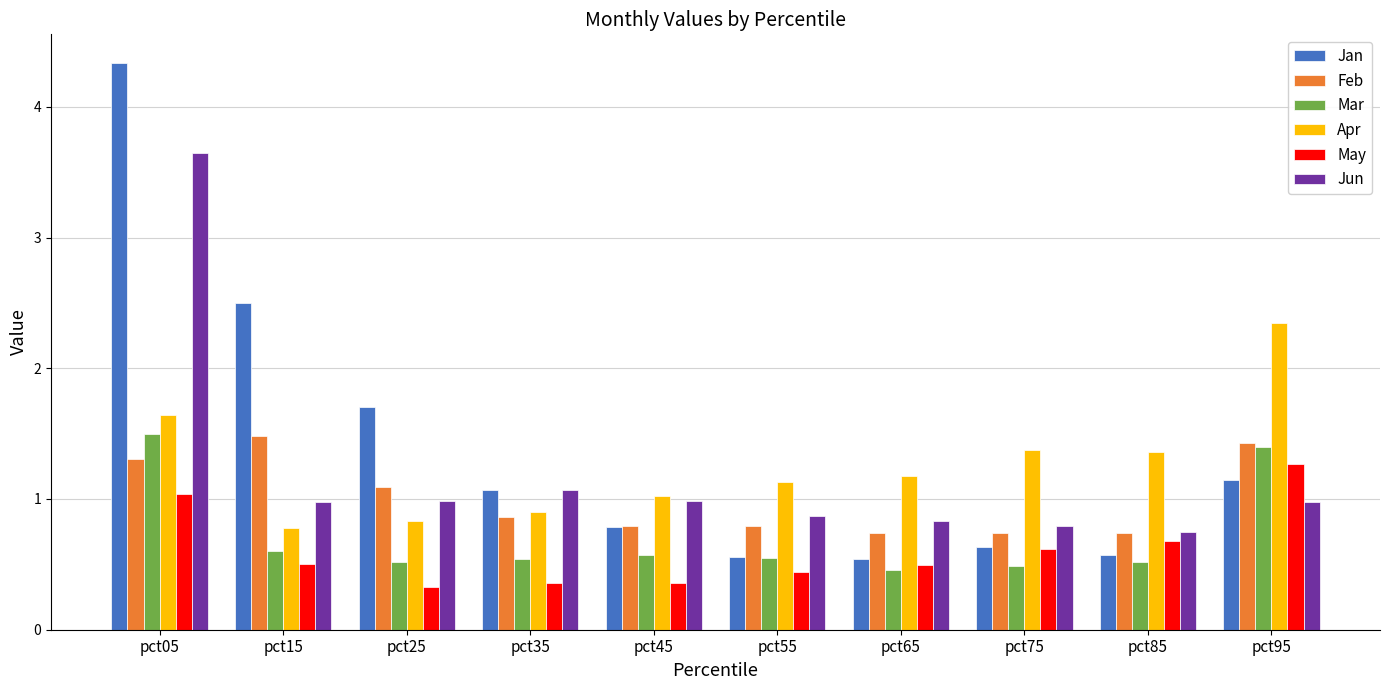

What is the maximum value for May?

1.3